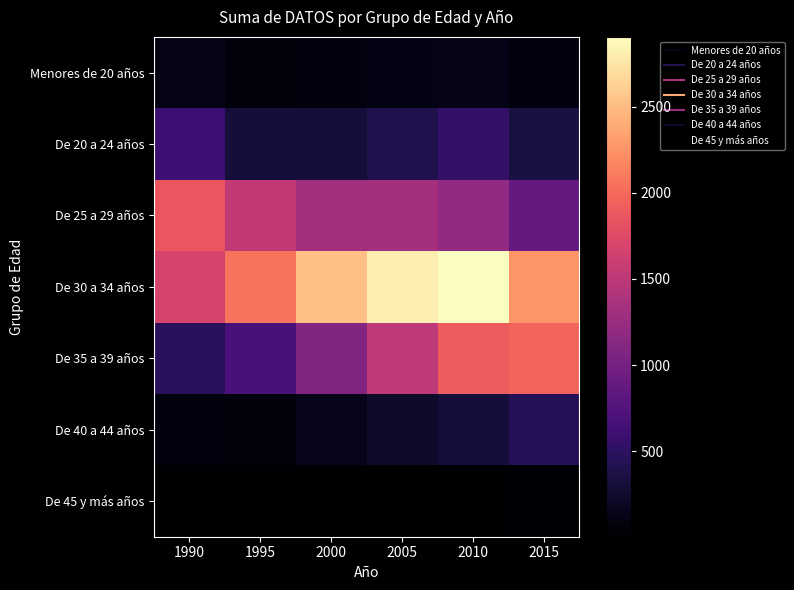

At 1995, list the series in order from largest to smallest.

De 30 a 34 años, De 25 a 29 años, De 35 a 39 años, De 20 a 24 años, De 40 a 44 años, Menores de 20 años, De 45 y más años